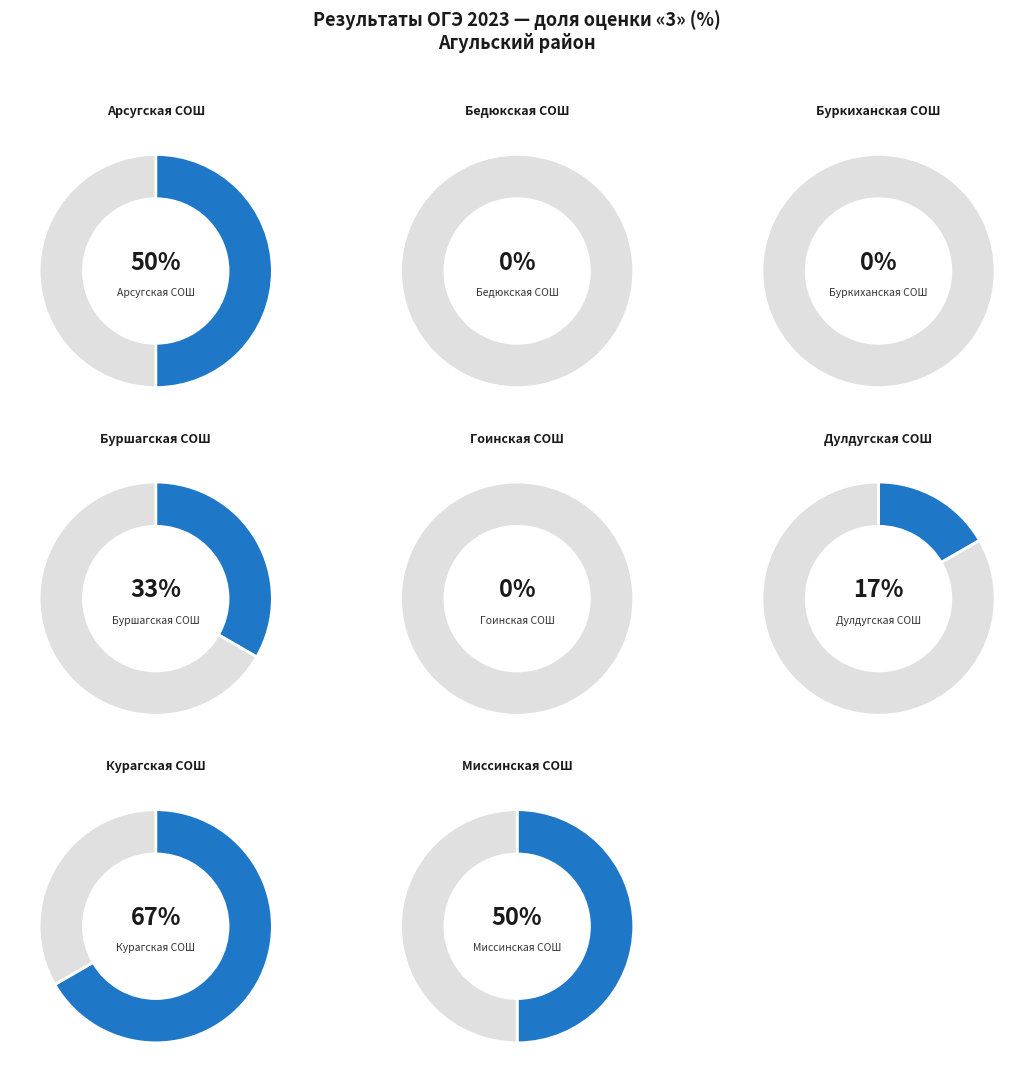

What is the smallest slice in the pie chart?

МКОУ Бедюкская СОШ